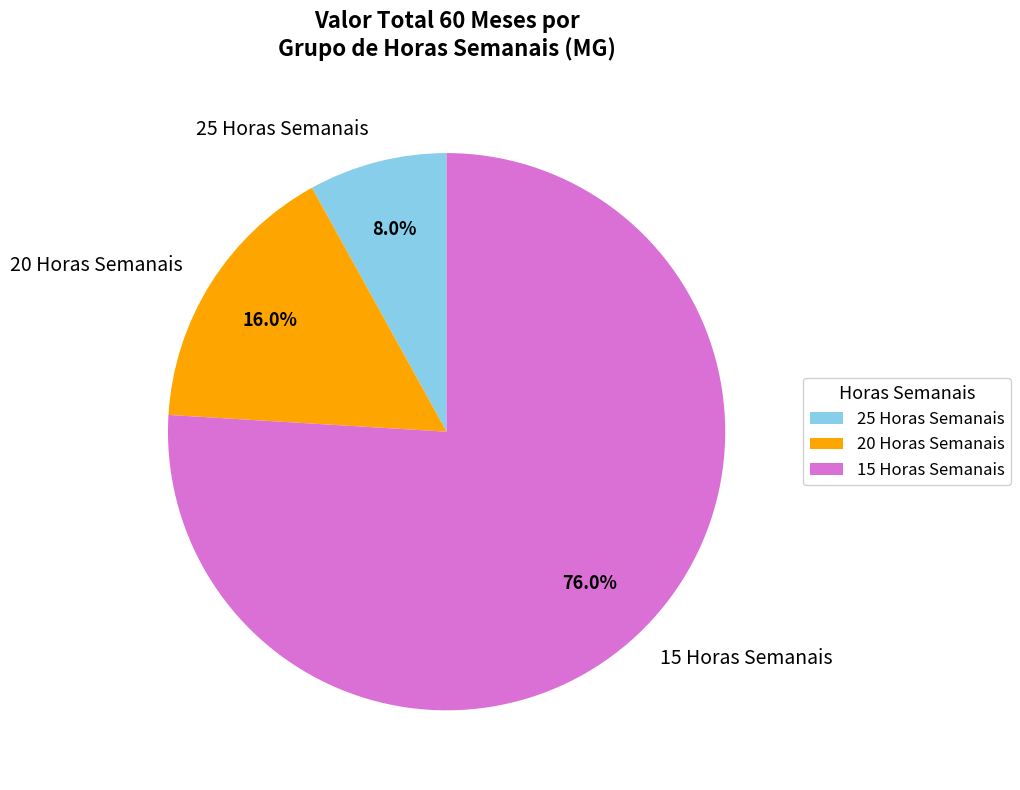

What portion of the pie excludes 20 Horas Semanais?

84.0%